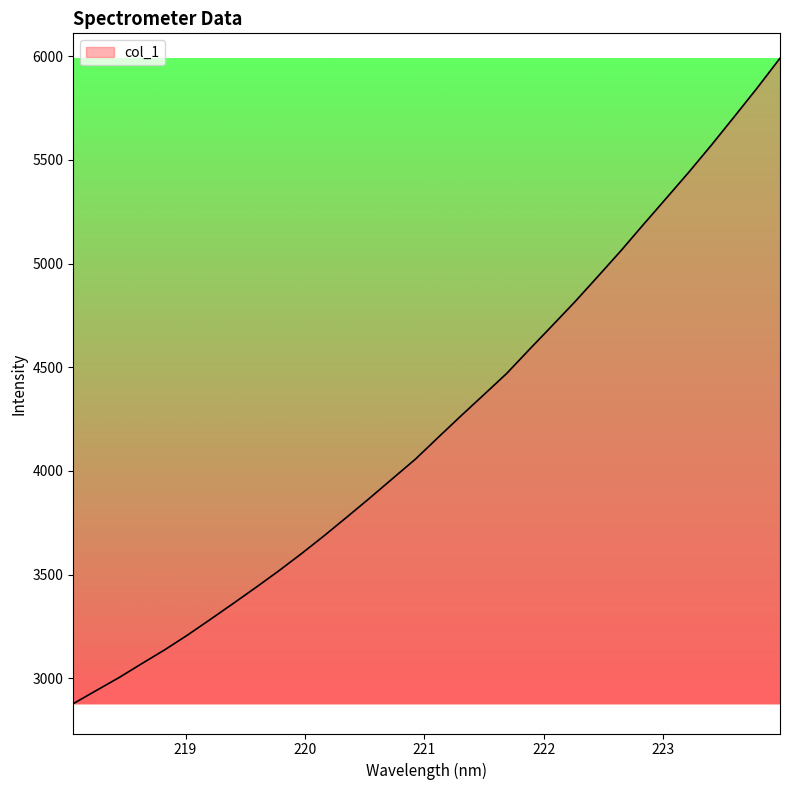

What is the average value?

4225.8